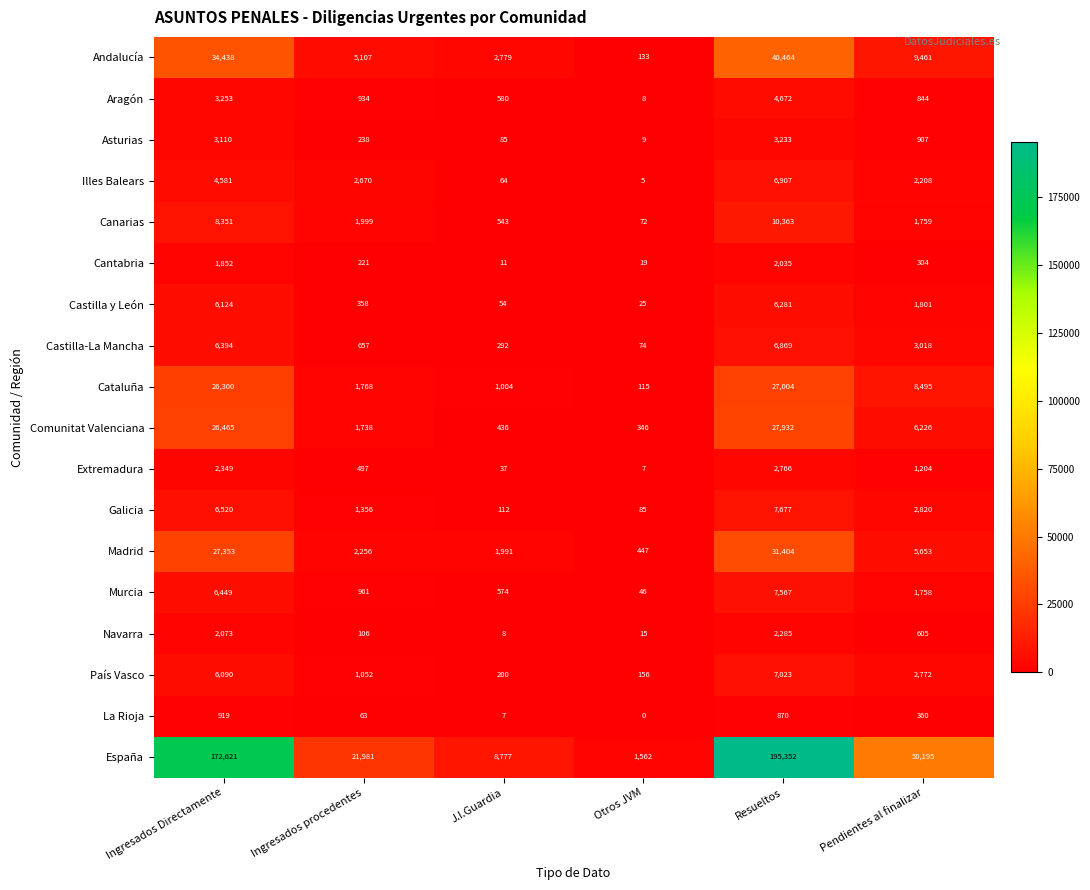

Is it true that Cataluña equals 12885 at Ingresados Directamente?

False